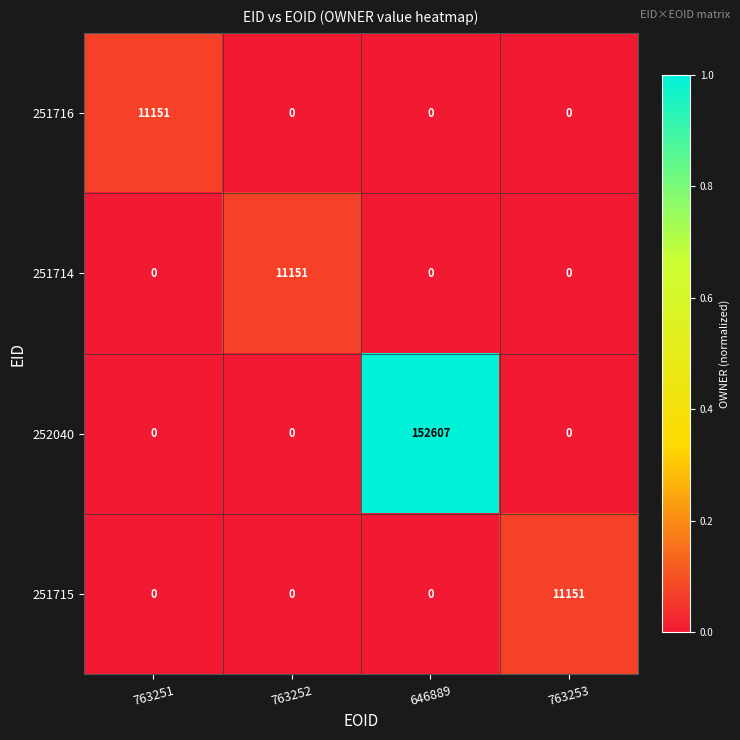

Which series has the largest total across all categories?

252040